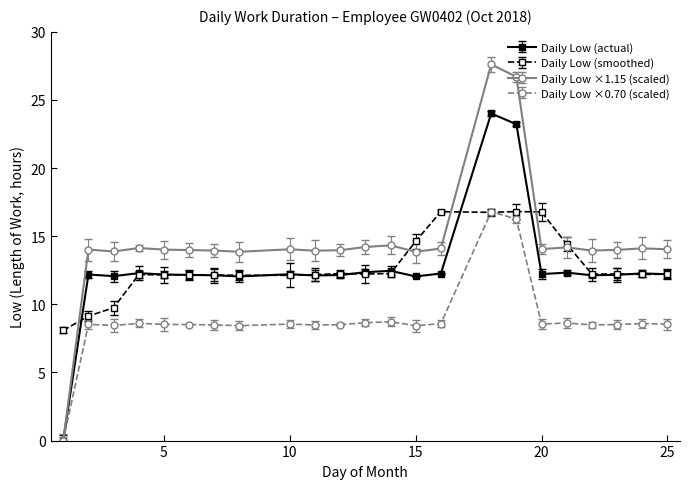

What is the value of the Daily Low ×1.15 (scaled) point at the 6th from the left?

14.0